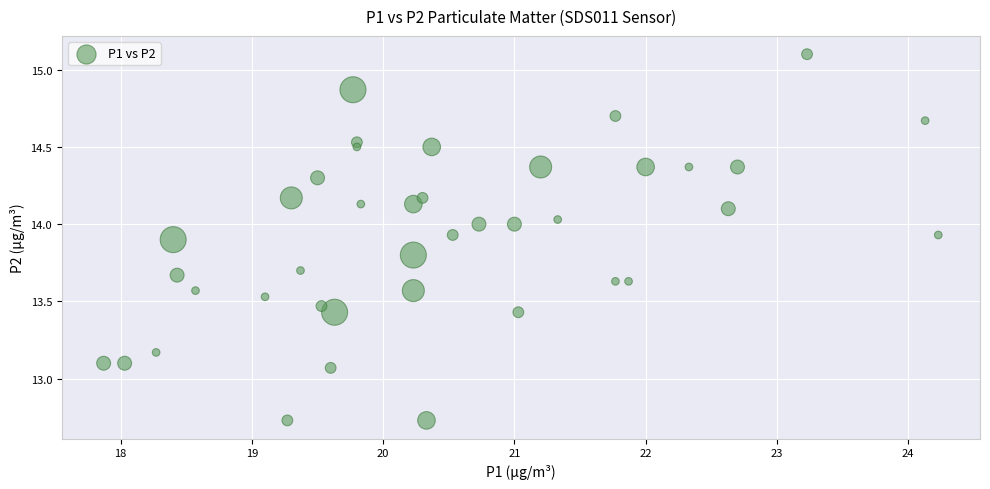

What is the range of X values (max minus min)?

6.4